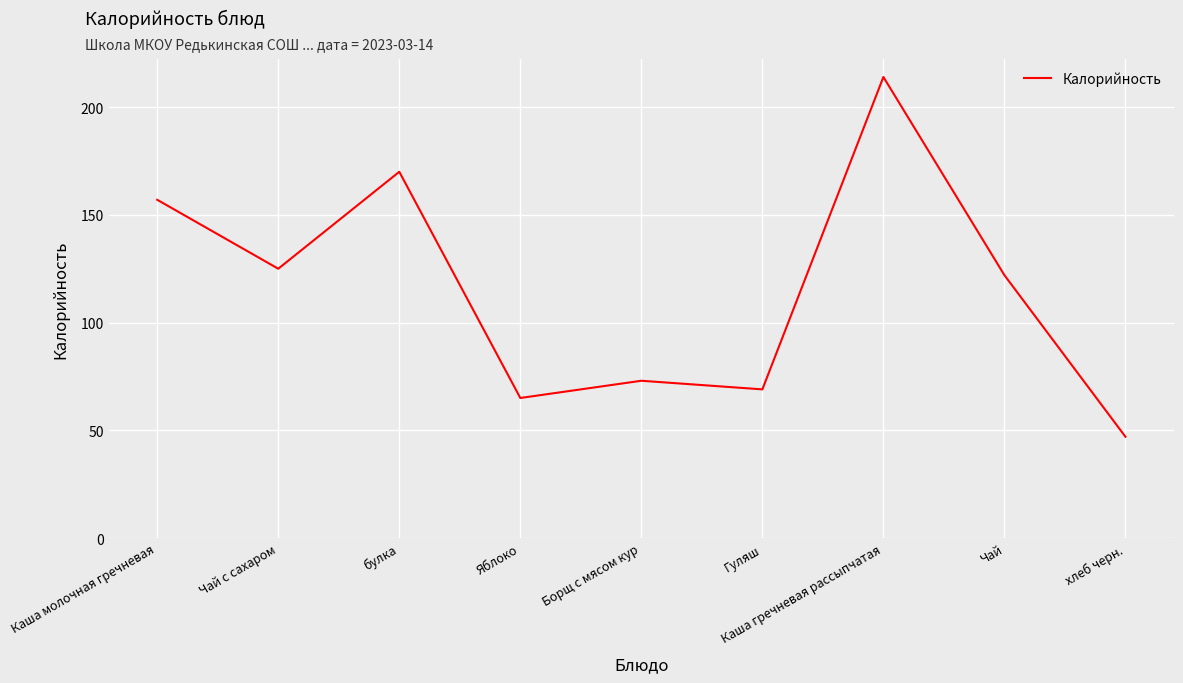

What is the difference between the maximum and minimum values?

167